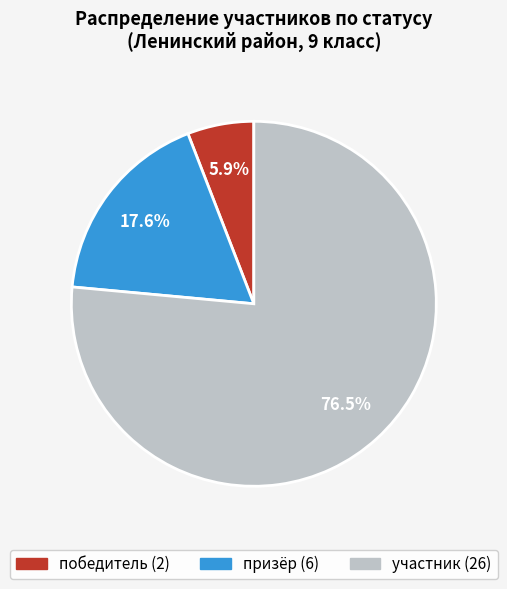

Count the number of slices in the pie.

3